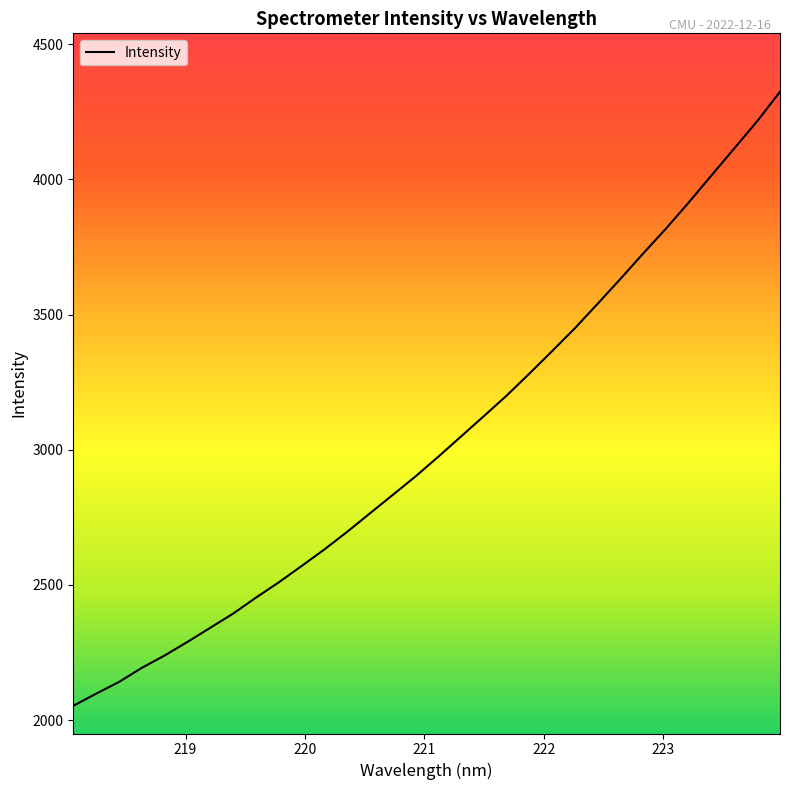

What is the maximum value shown in the chart?

4324.6